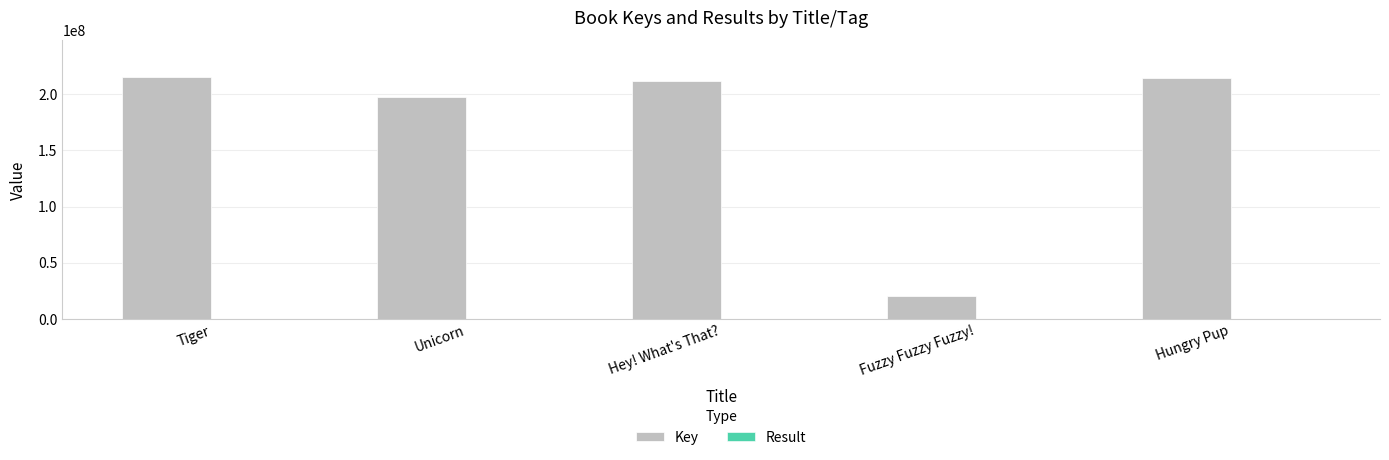

Which series has the largest total across all categories?

Key